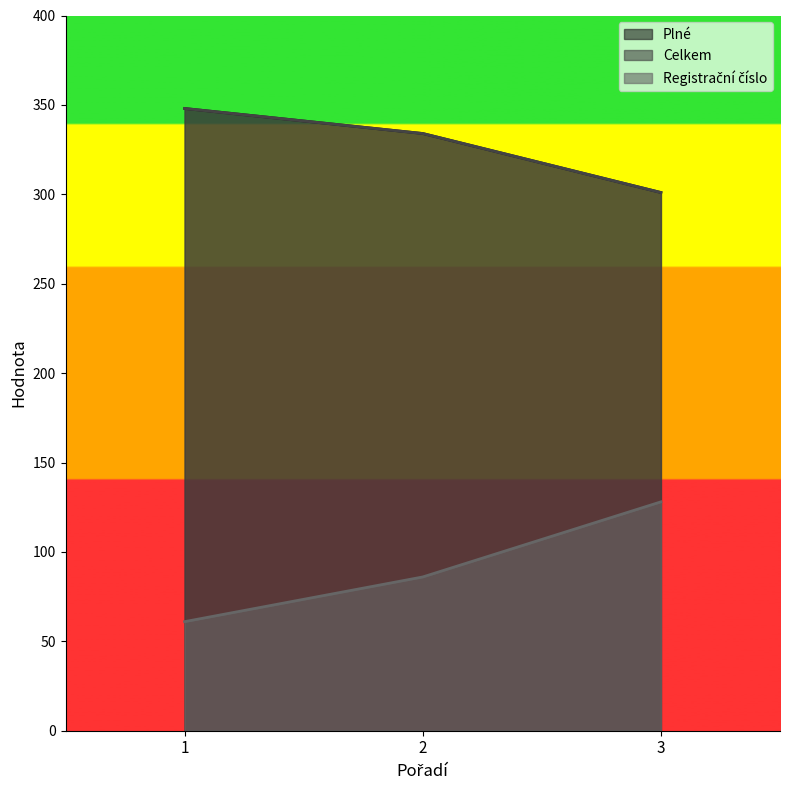

What is the difference between the Celkem values at 3 and 2?

33